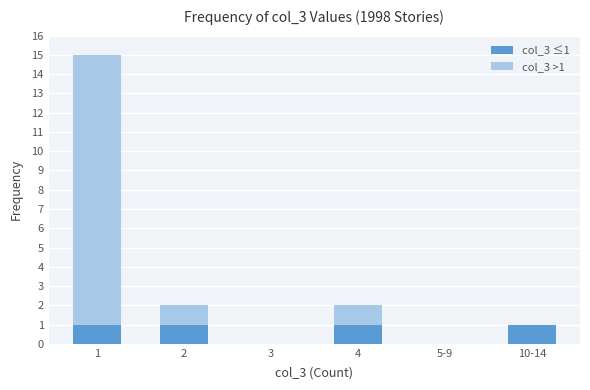

Reading left to right, list the values for the col_3 ≤1 series.

1=1	2=1	3=0	4=1	5-9=0	10-14=1